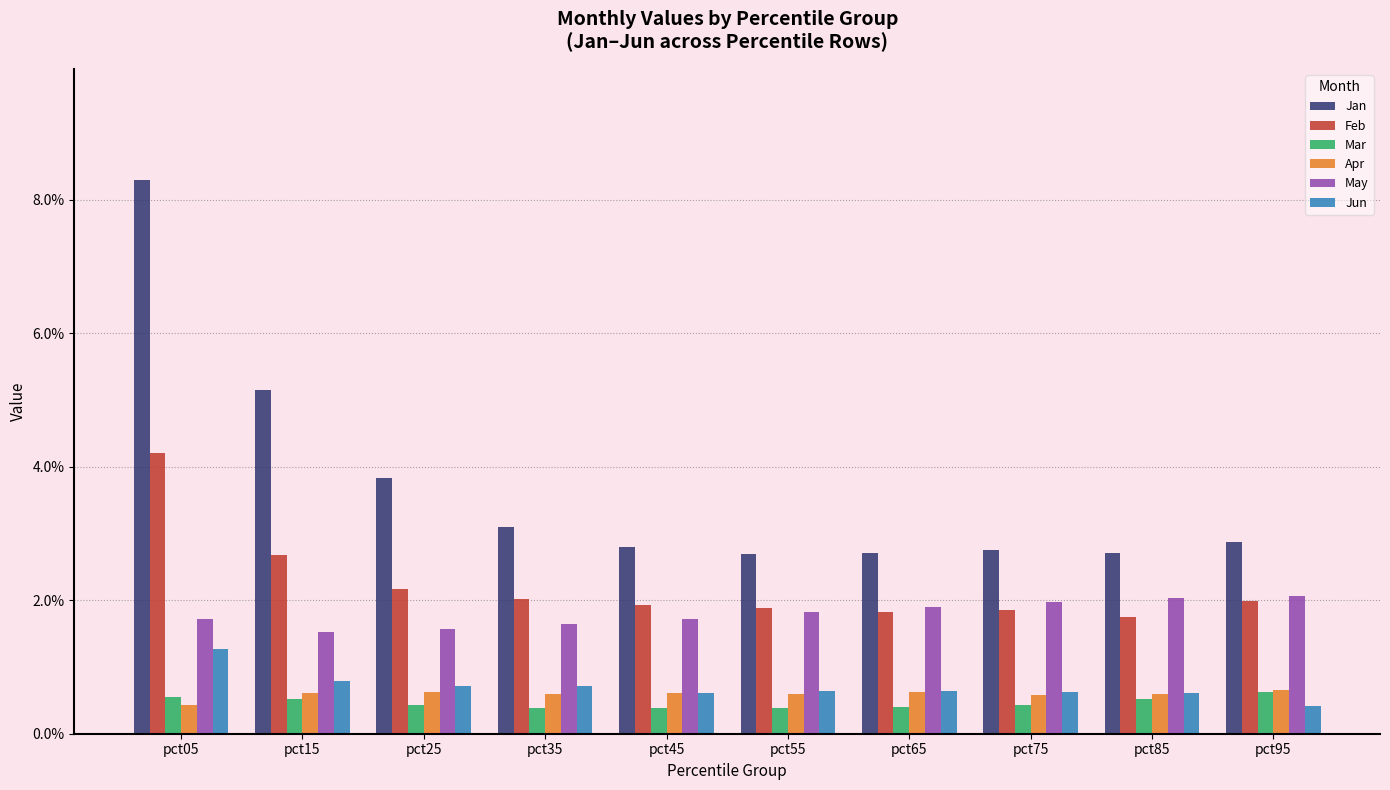

How many groups of bars are there?

10